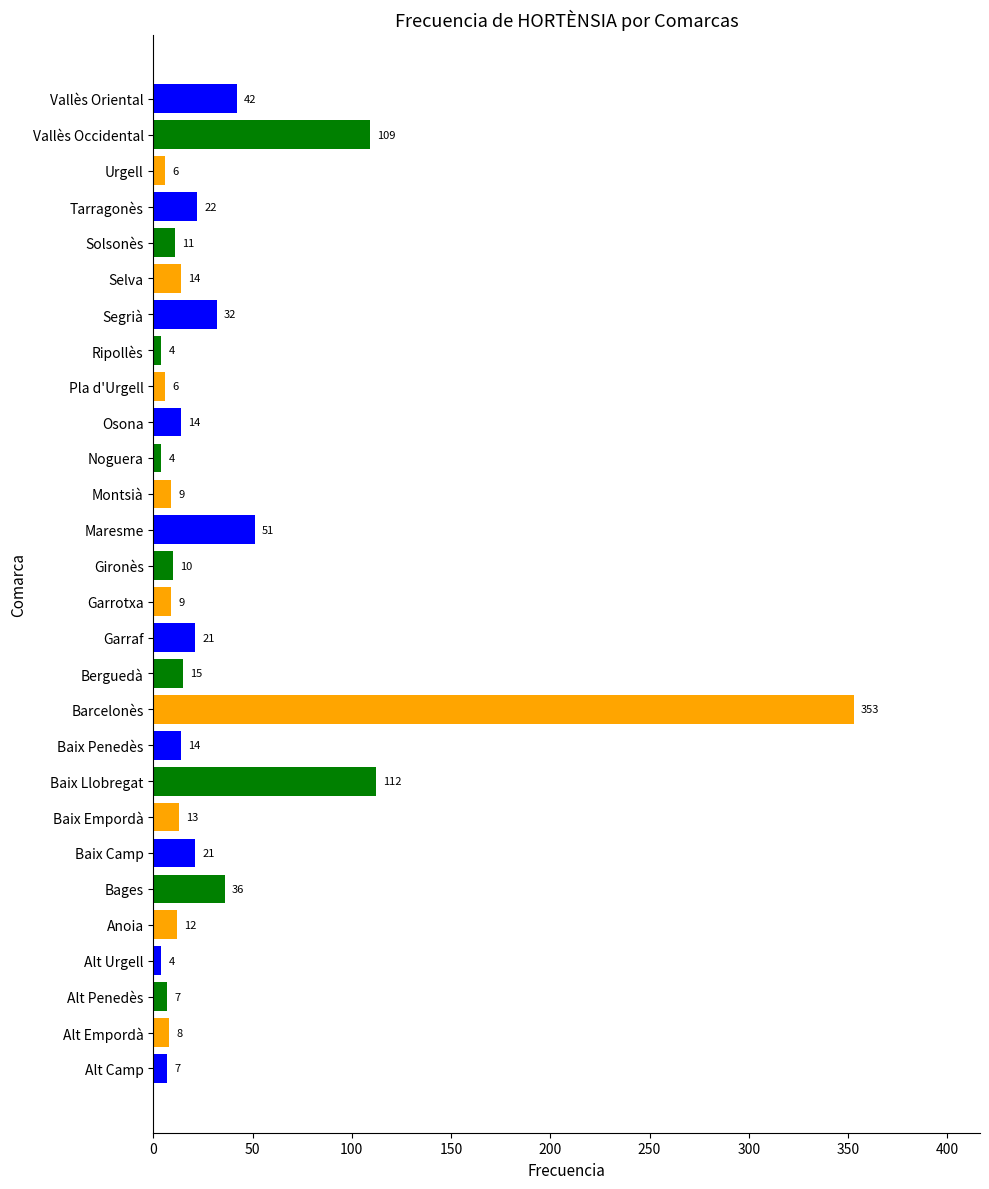

Read the value at Garraf.

21